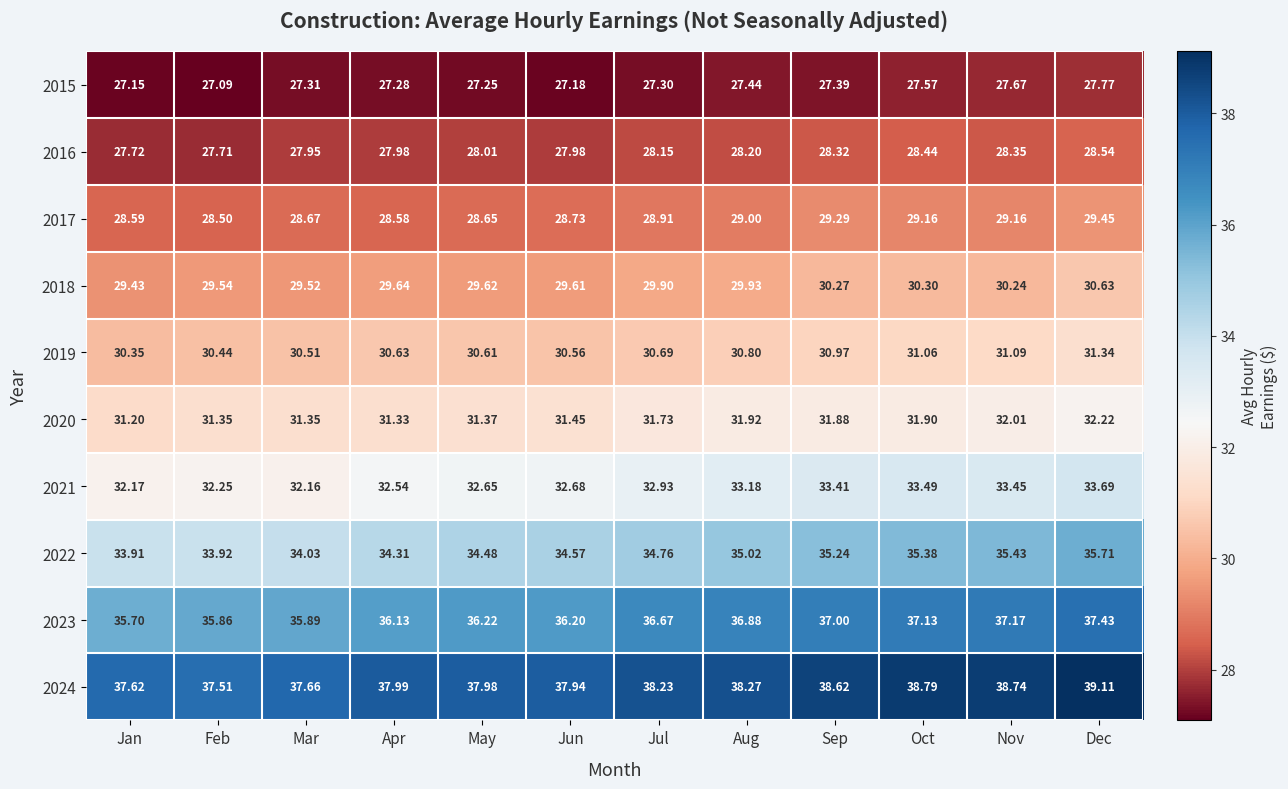

Which series has the largest total across all categories?

2024